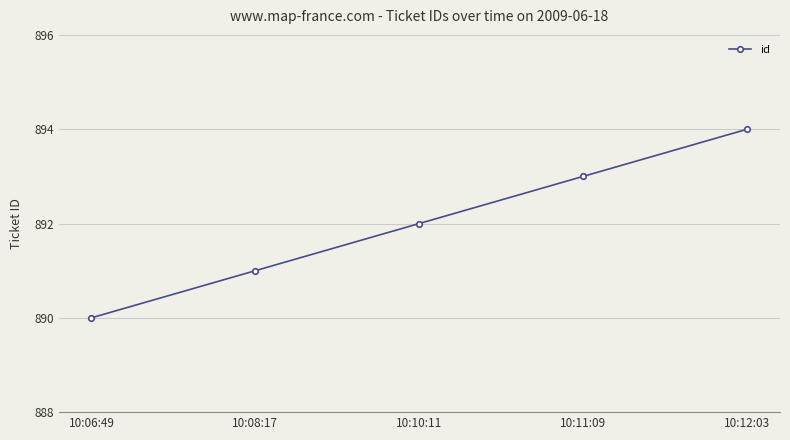

What is the ratio of the value at 10:10:11 to the value at 10:12:03?

1.0